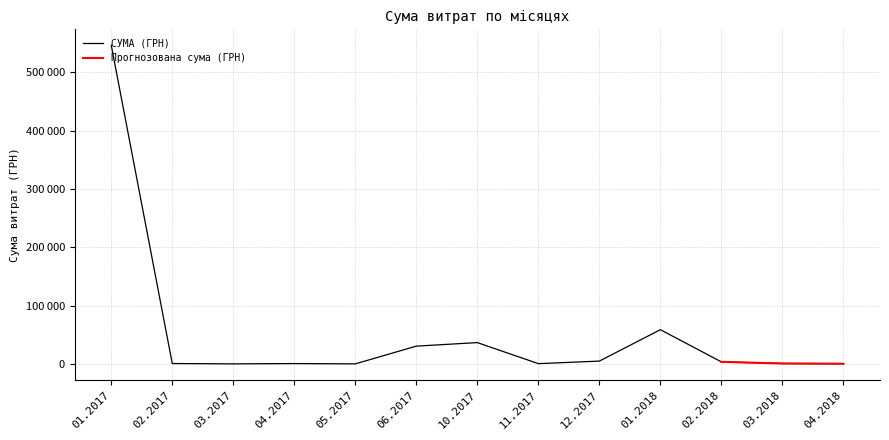

Between 06.10.2017 and 03.01.2017, which is larger?

06.10.2017